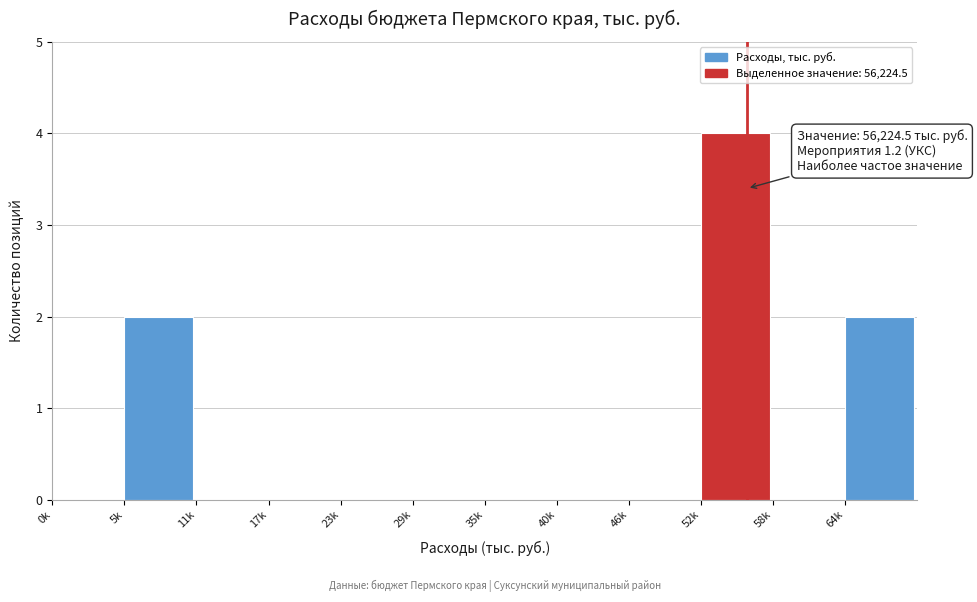

Reading right to left, transcribe all the data shown in this chart.

64k=2	58k=0	52k=4	46k=0	40k=0	35k=0	29k=0	23k=0	17k=0	11k=0	5k=2	0k=0